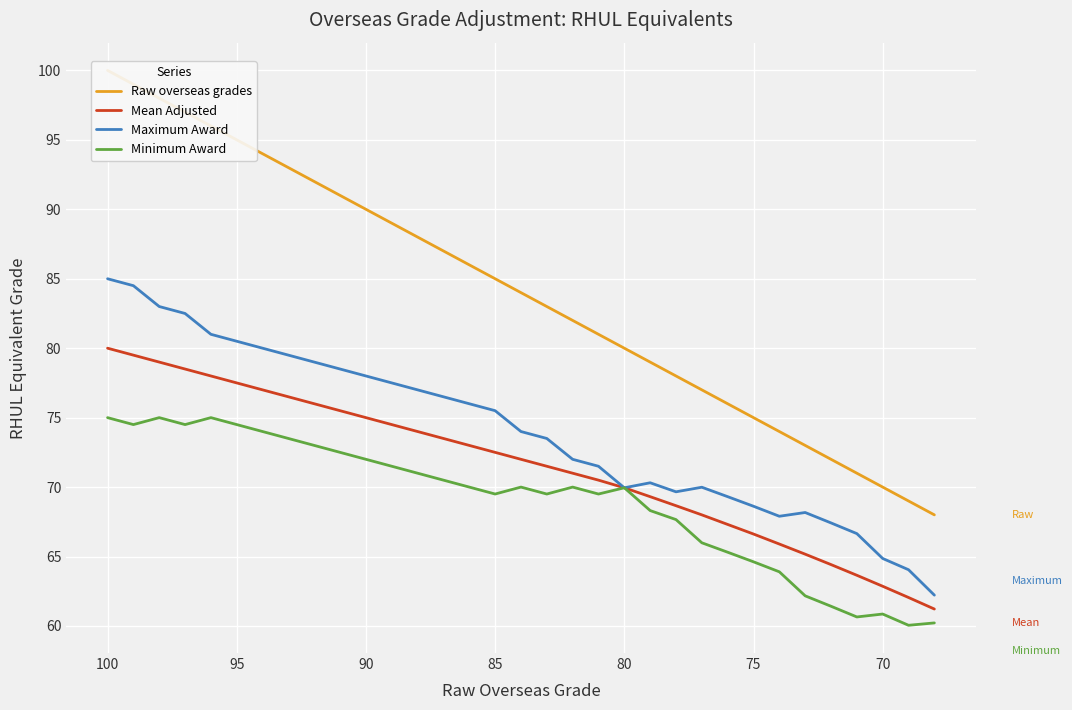

Which series has the largest total across all categories?

Raw overseas grades